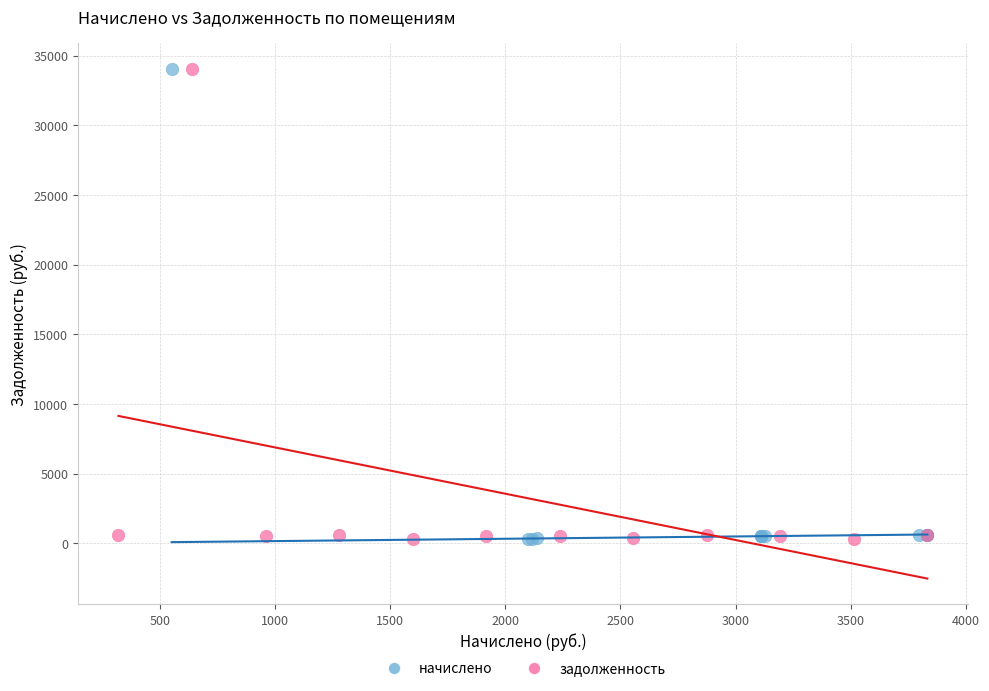

What are all the series names shown in the legend?

начислено, задолженность